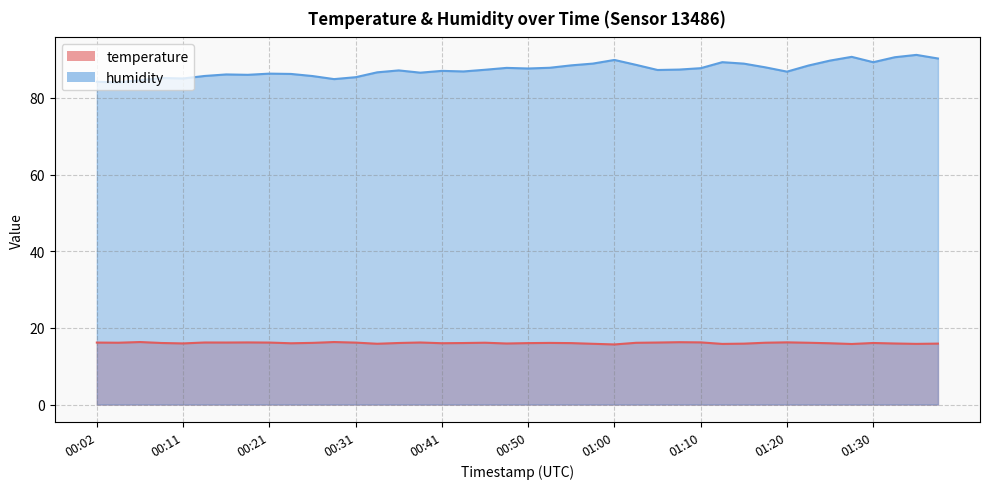

Which label corresponds to the smallest value in the chart?

01:00